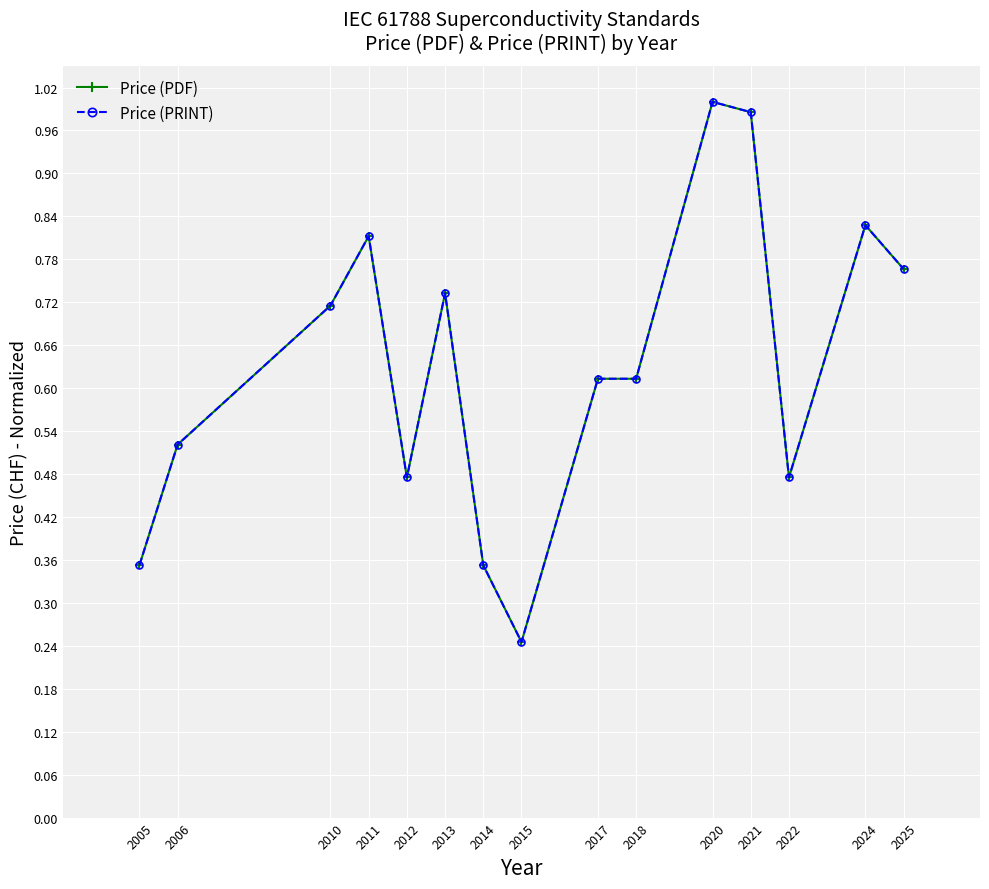

How many lines are shown in the chart?

2